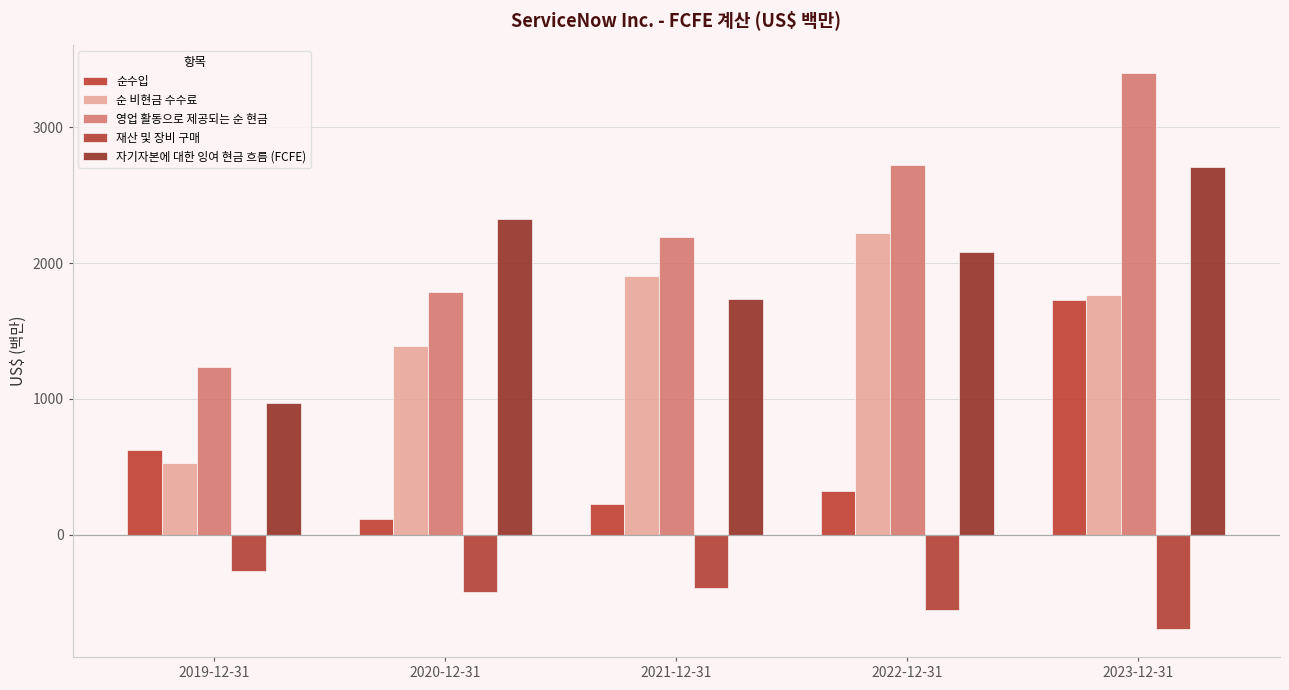

Reading left to right, transcribe all the data shown in this chart.

순수입: 2019-12-31=627	2020-12-31=119	2021-12-31=230	2022-12-31=325	2023-12-31=1731
순 비현금 수수료: 2019-12-31=531	2020-12-31=1387	2021-12-31=1903	2022-12-31=2224	2023-12-31=1768
영업 활동으로 제공되는 순 현금: 2019-12-31=1236	2020-12-31=1787	2021-12-31=2191	2022-12-31=2723	2023-12-31=3398
재산 및 장비 구매: 2019-12-31=-265	2020-12-31=-419	2021-12-31=-392	2022-12-31=-550	2023-12-31=-694
자기자본에 대한 잉여 현금 흐름 (FCFE): 2019-12-31=971	2020-12-31=2327	2021-12-31=1738	2022-12-31=2079	2023-12-31=2704